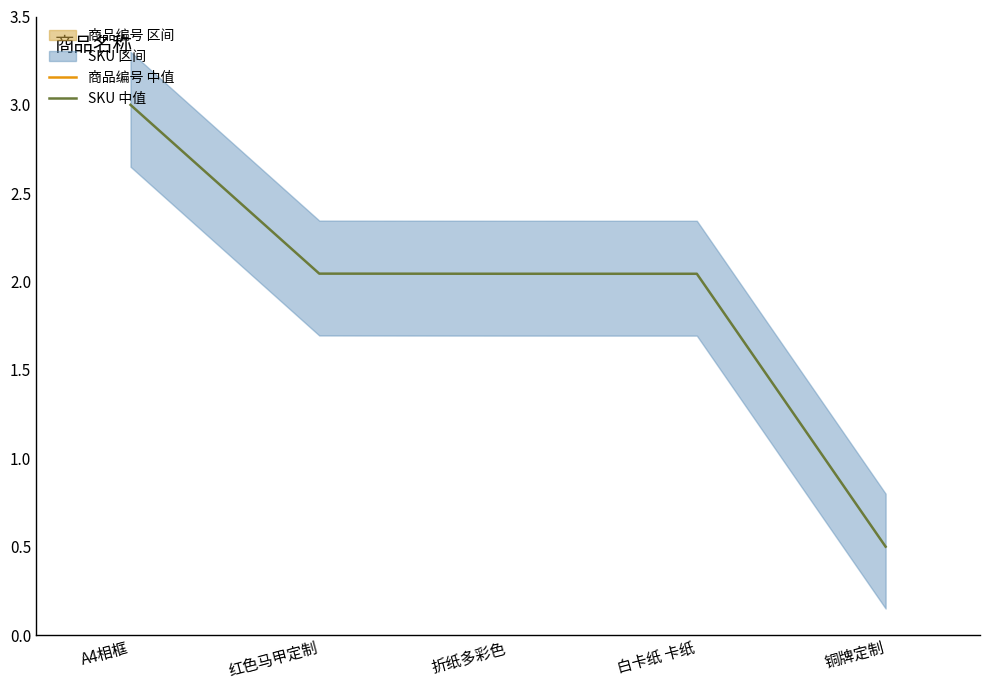

What is the difference between the maximum and second lowest values in the SKU 中值 series?

1.0